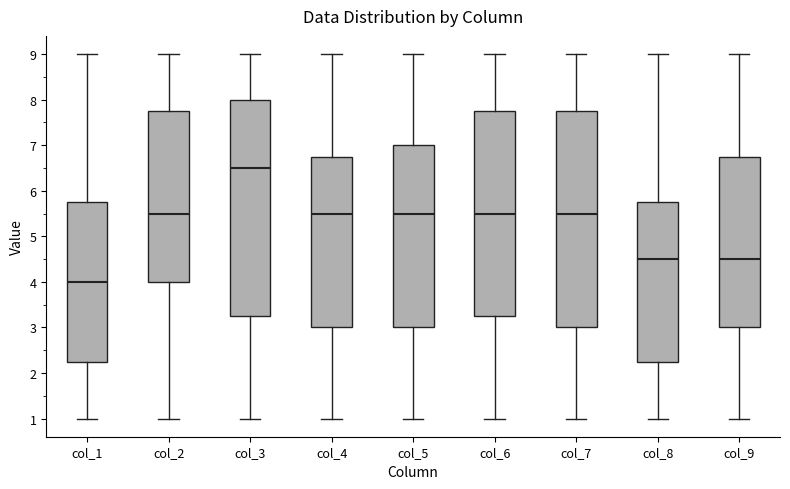

Where is the upper edge of the box for col_4 on the y-axis? The values are not printed on the chart, so give them approximately, as read against the axis.

6.8